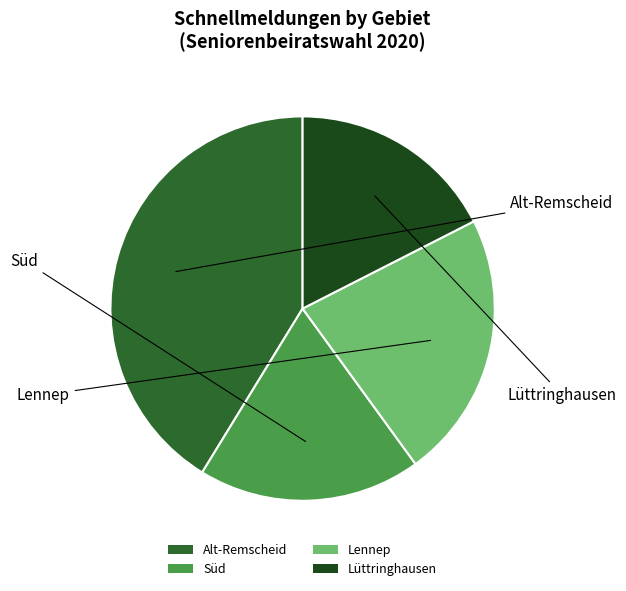

Is it true that Lüttringhausen is 25% of the pie?

False